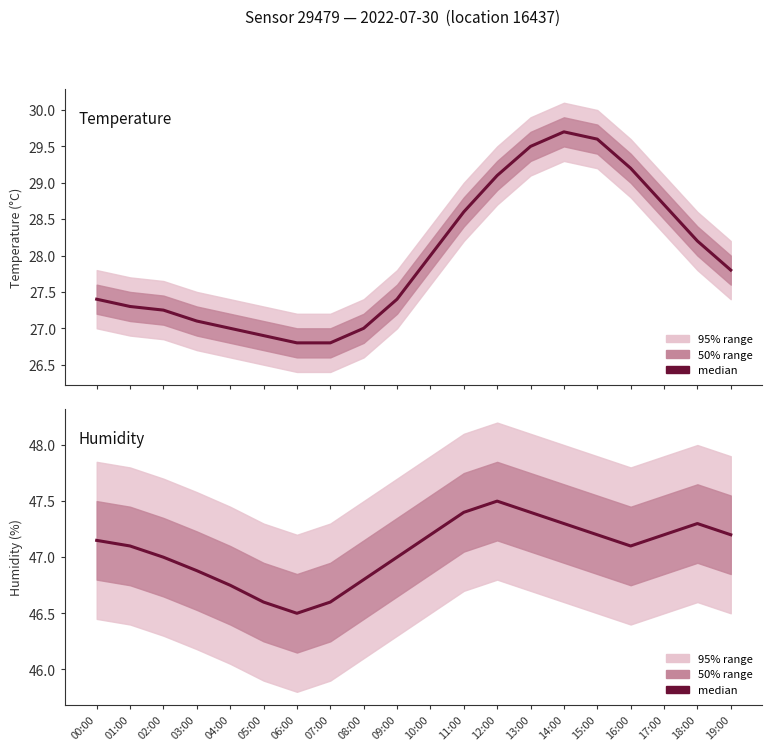

At which label does Humidity first exceed 47?

00:00